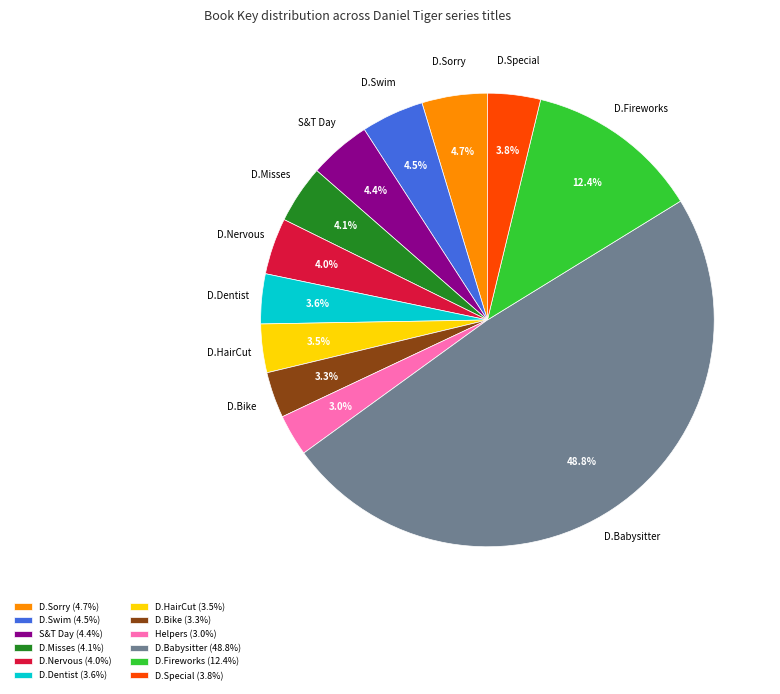

What is the largest slice in the pie chart?

D.Babysitter (48.8%)